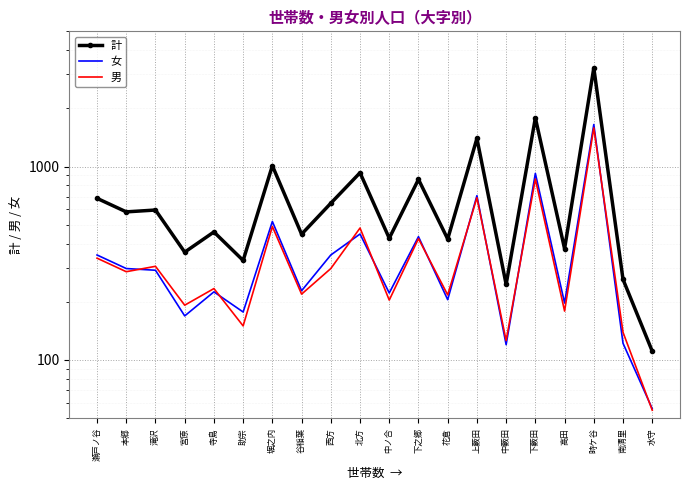

True or false: 女 has a value of 367 at 花倉.

False